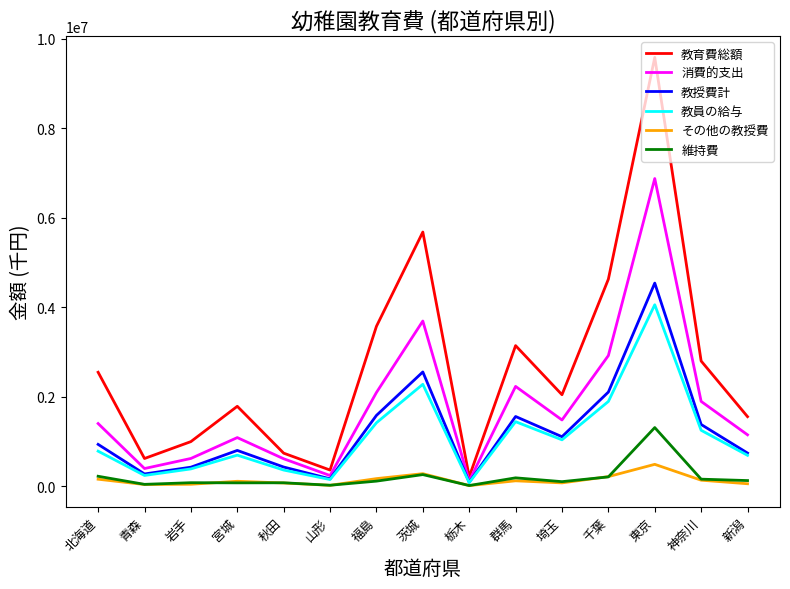

Where is 教授費計 nearest to the value 2311056?

千葉